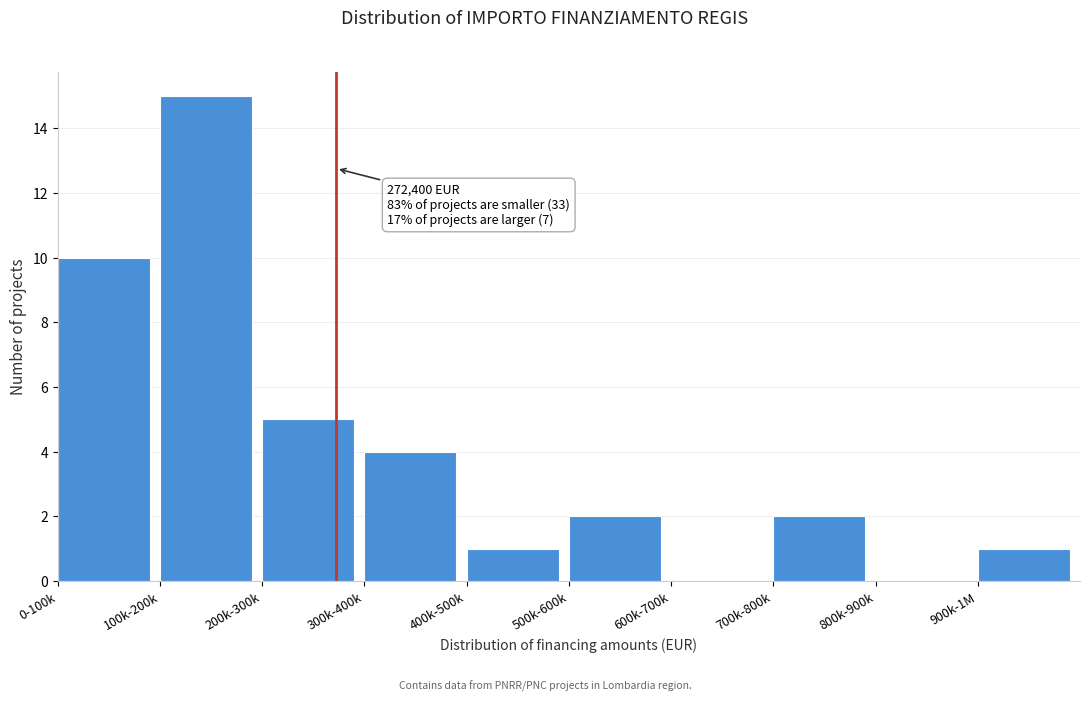

Reading left to right, what are all the values shown in this chart?

0-100k=10	100k-200k=15	200k-300k=5	300k-400k=4	400k-500k=1	500k-600k=2	600k-700k=0	700k-800k=2	800k-900k=0	900k-1M=1